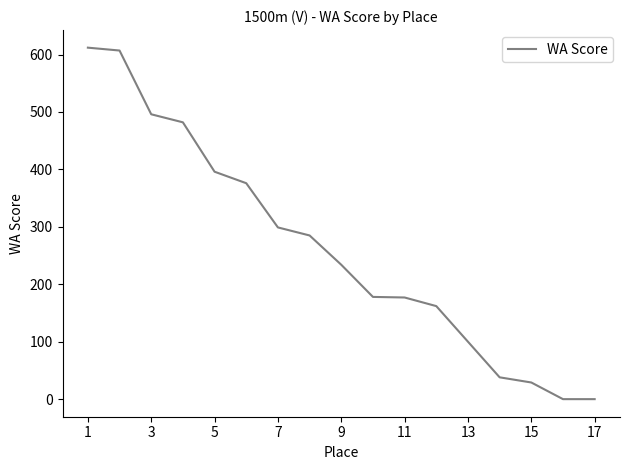

True or false: the data has more than 1 interior local peaks.

False